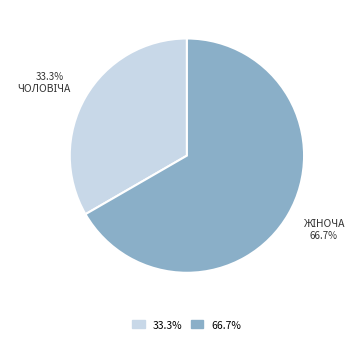

Is there a majority slice in this chart?

Yes